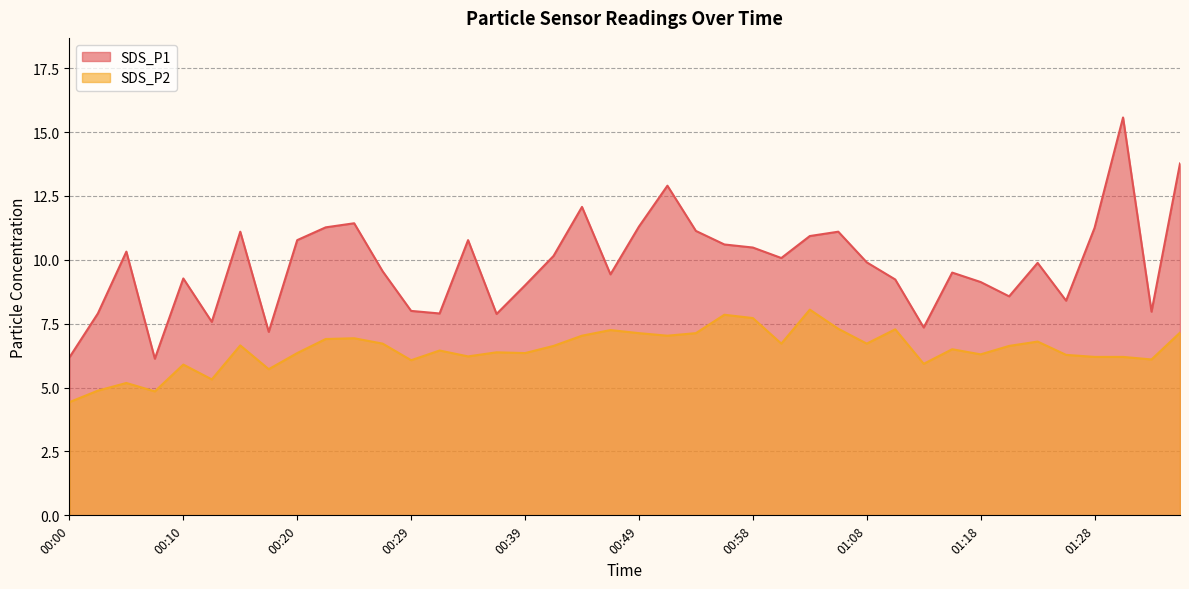

Between 27 and 23, which is larger?

27